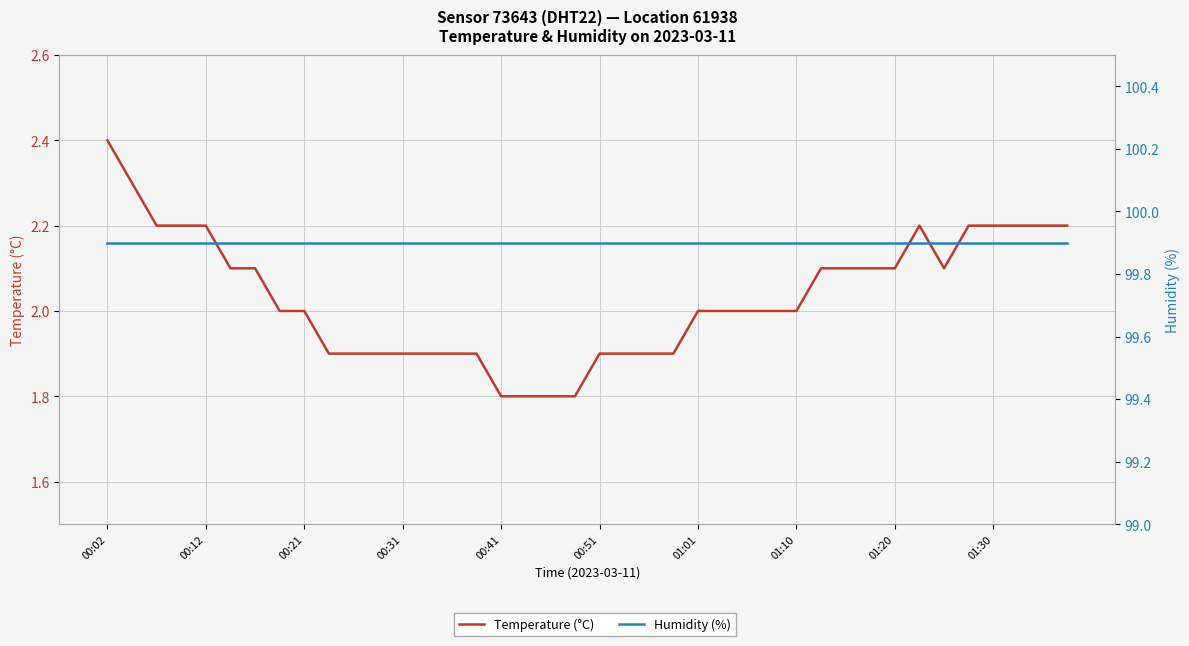

What are all the series names shown in the legend?

Temperature (°C), Humidity (%)